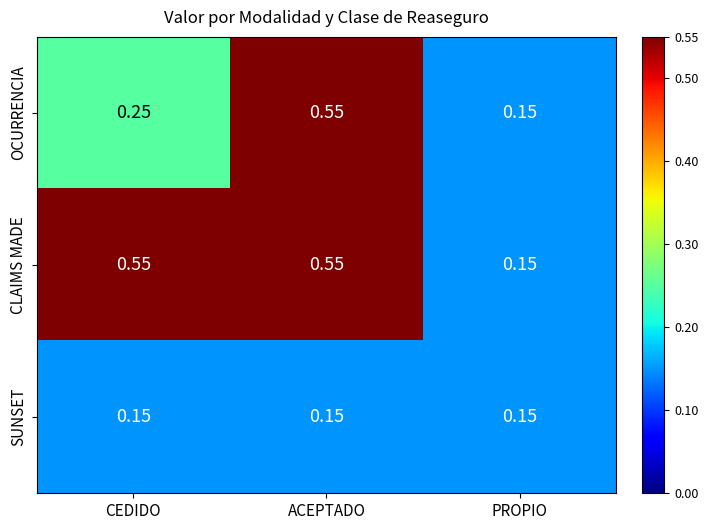

What is the spread (max minus min) of values at CEDIDO?

0.4